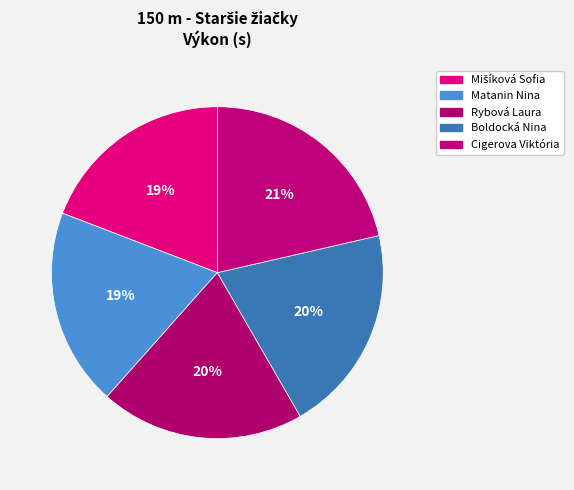

To the nearest percent, what percentage of the pie is Matanin Nina?

19%